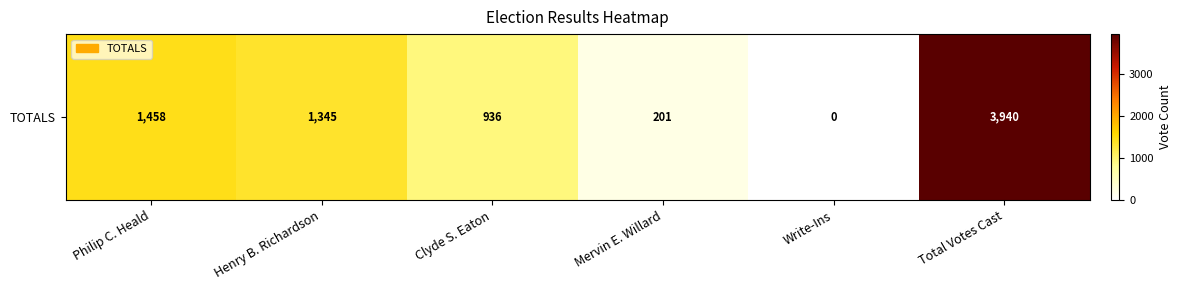

Reading right to left, what are all the values shown in this chart?

3940	0	201	936	1345	1458